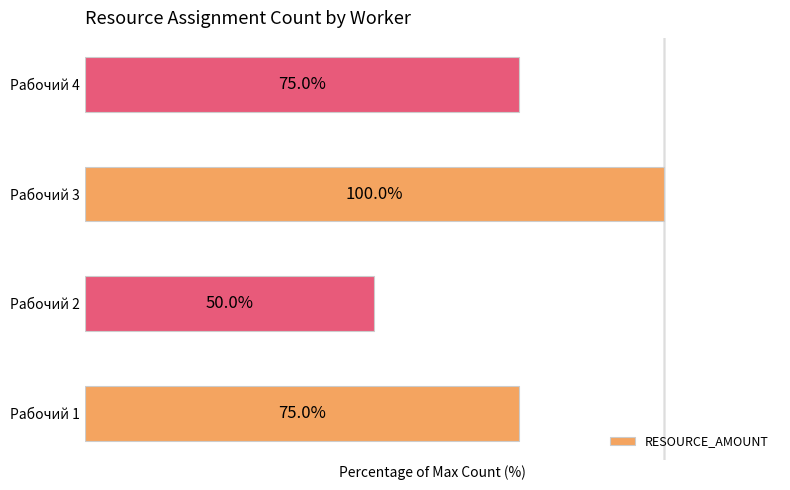

At which category does the chart reach its peak across all series?

Рабочий 3